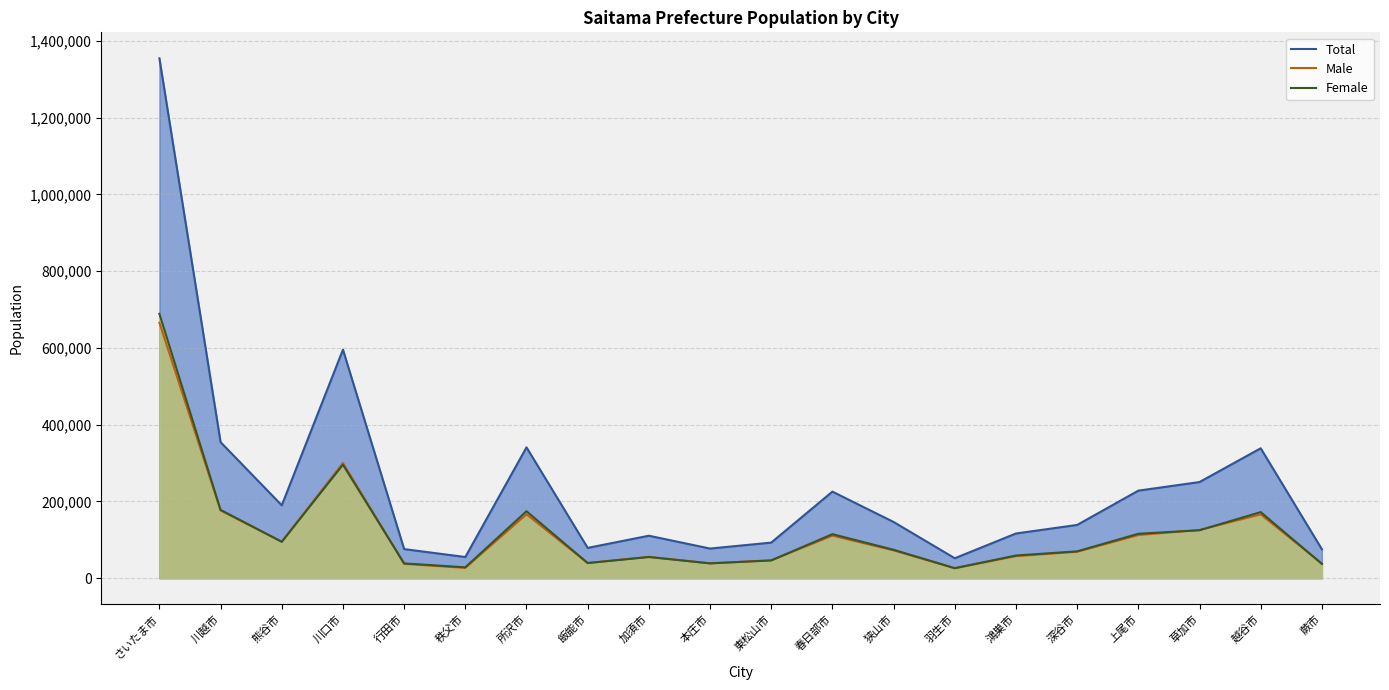

True or false: Total has a value of 221019 at 川口市.

False